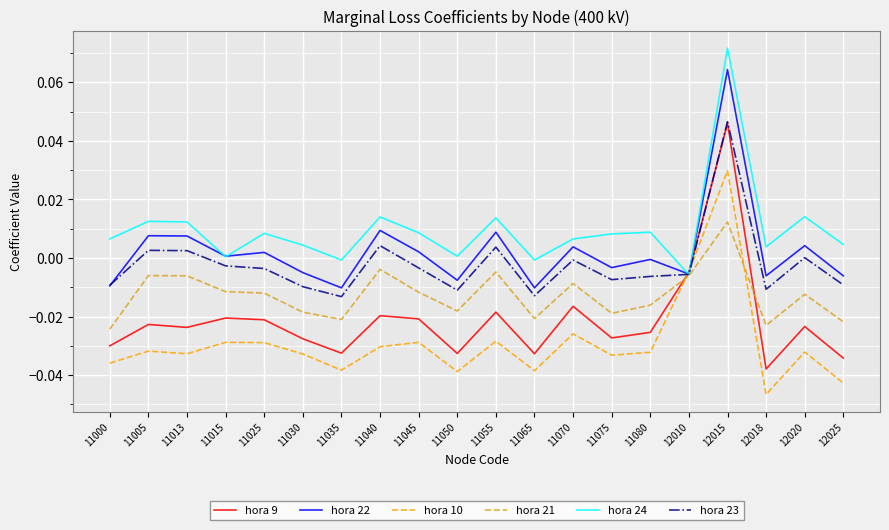

True or false: hora 21 has a value of -0.0 at 11070.

True